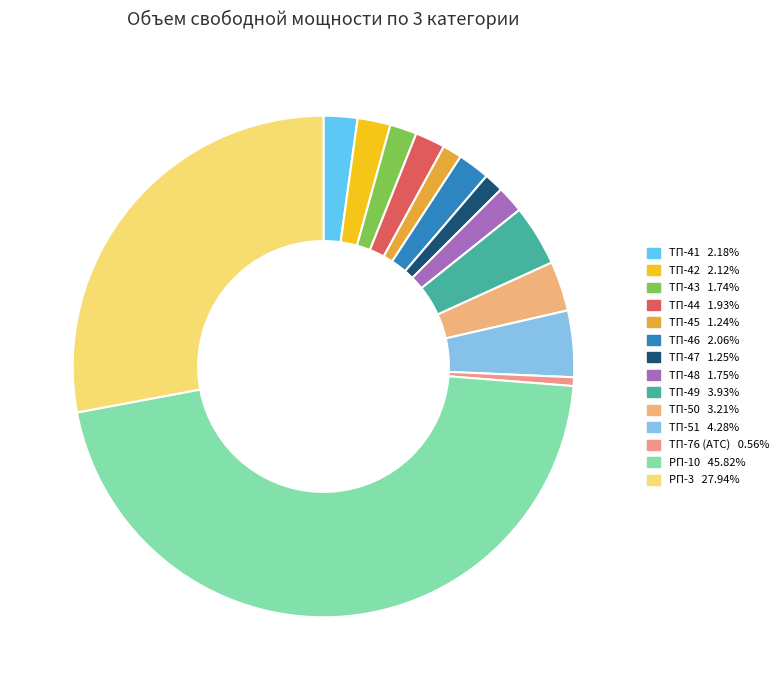

Which slice is the largest?

РП-10